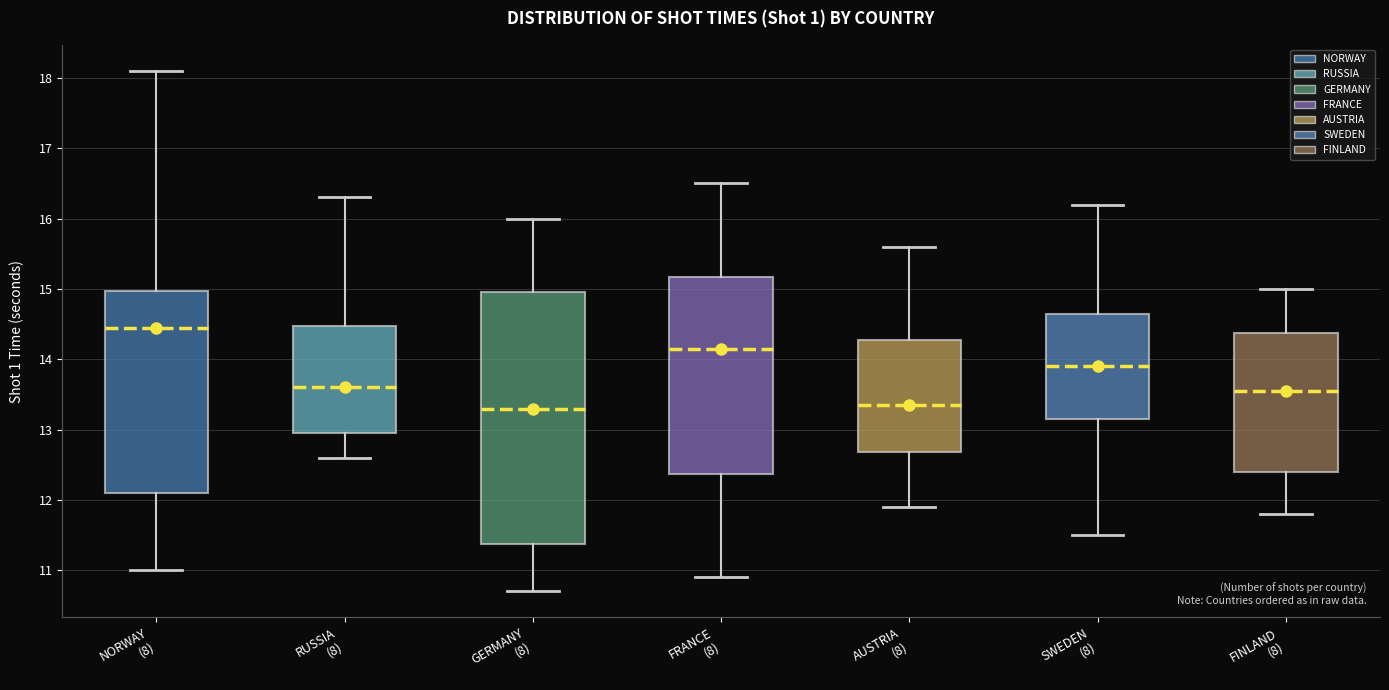

Reading left to right, transcribe this box plot: for each box, give where its median line is, the range the box spans, and where its two whiskers end, as read against the y-axis. The values are not printed on the chart, so give them approximately, as read against the axis.

NORWAY (8): median 14.5, box 12.1 to 15.0, whiskers 11.0 to 18.1
RUSSIA (8): median 13.6, box 13.0 to 14.5, whiskers 12.6 to 16.3
GERMANY (8): median 13.3, box 11.4 to 15.0, whiskers 10.7 to 16.0
FRANCE (8): median 14.2, box 12.4 to 15.2, whiskers 10.9 to 16.5
AUSTRIA (8): median 13.4, box 12.7 to 14.3, whiskers 11.9 to 15.6
SWEDEN (8): median 13.9, box 13.2 to 14.7, whiskers 11.5 to 16.2
FINLAND (8): median 13.6, box 12.4 to 14.4, whiskers 11.8 to 15.0